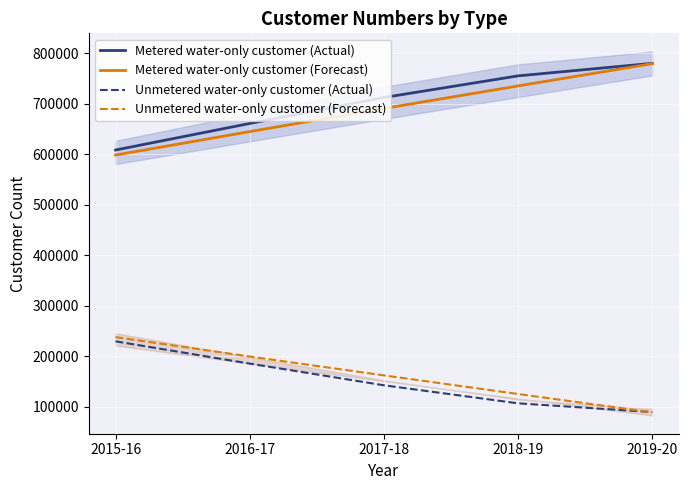

At how many categories does at least one series exceed 268223?

5